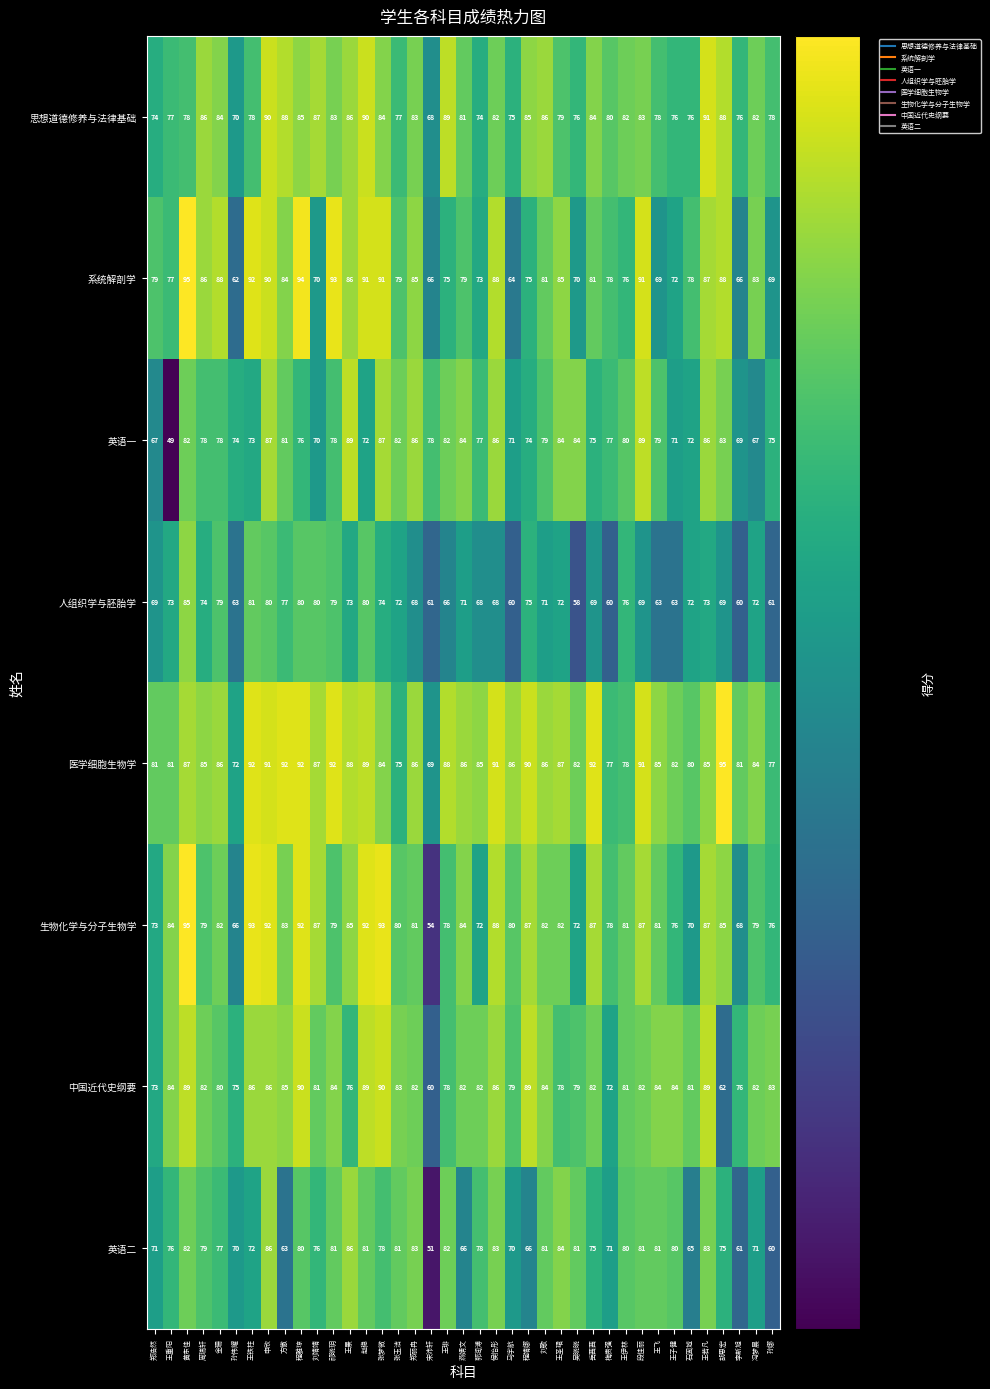

What value does the 生物化学与分子生物学 series have at 周瑞轩?

79